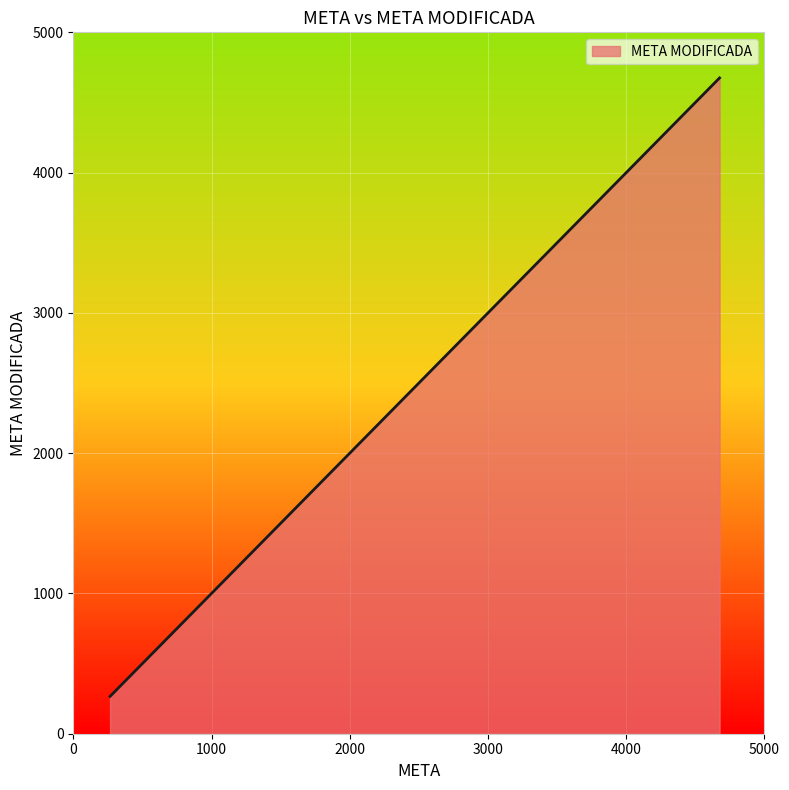

What is the difference between the maximum and minimum values?

4409